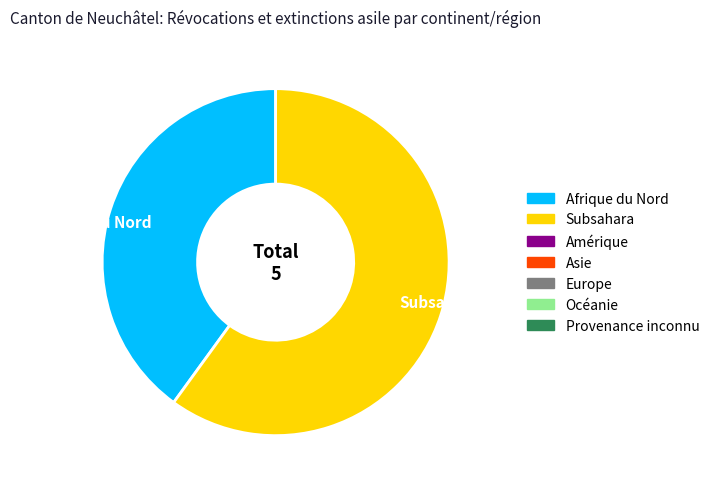

Rank the categories by value from lowest to highest.

Afrique du Nord, Subsahara